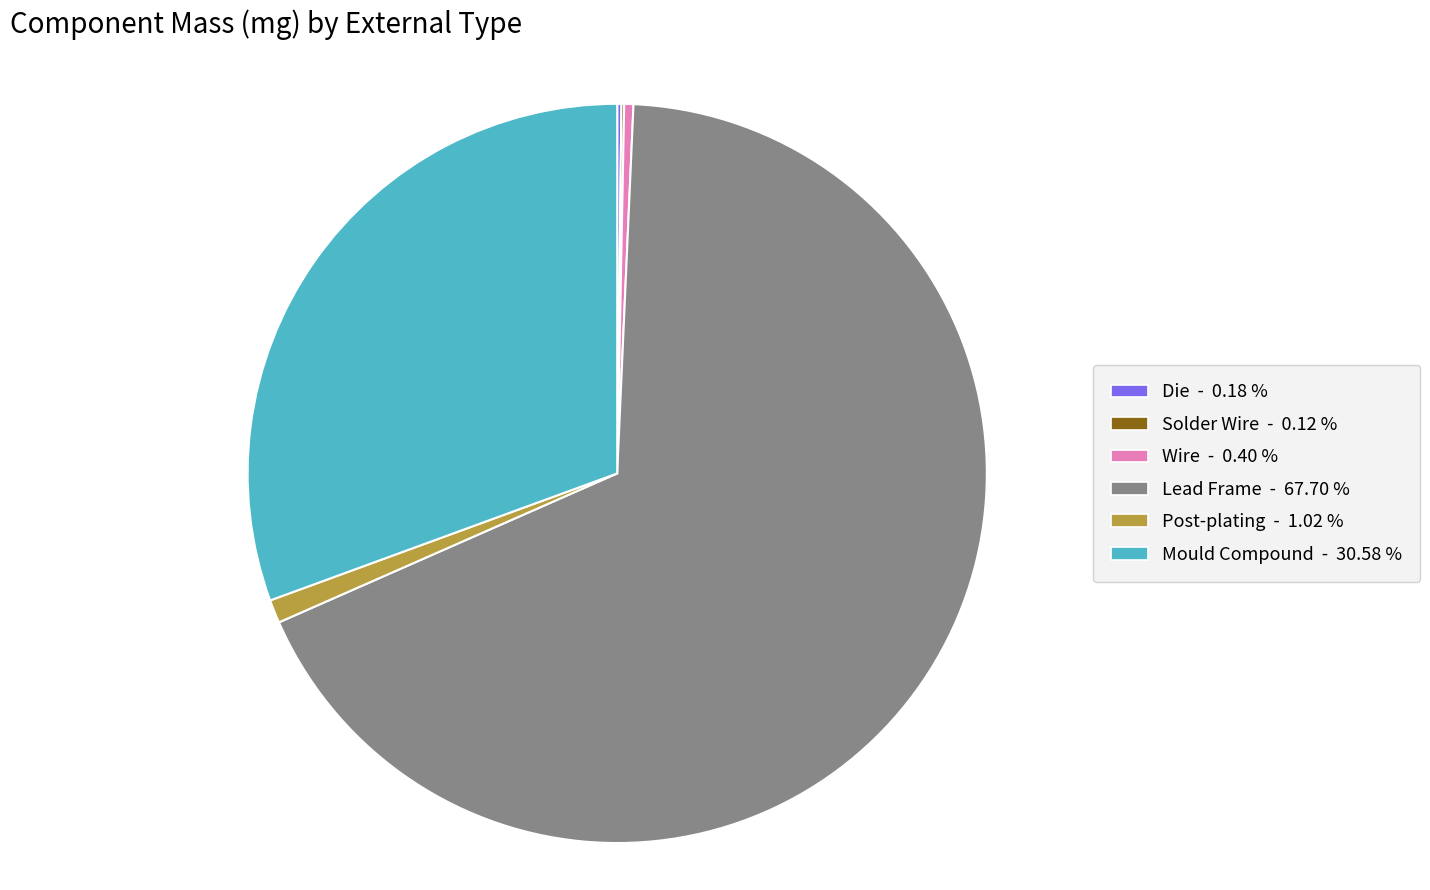

What is the majority slice?

Lead Frame